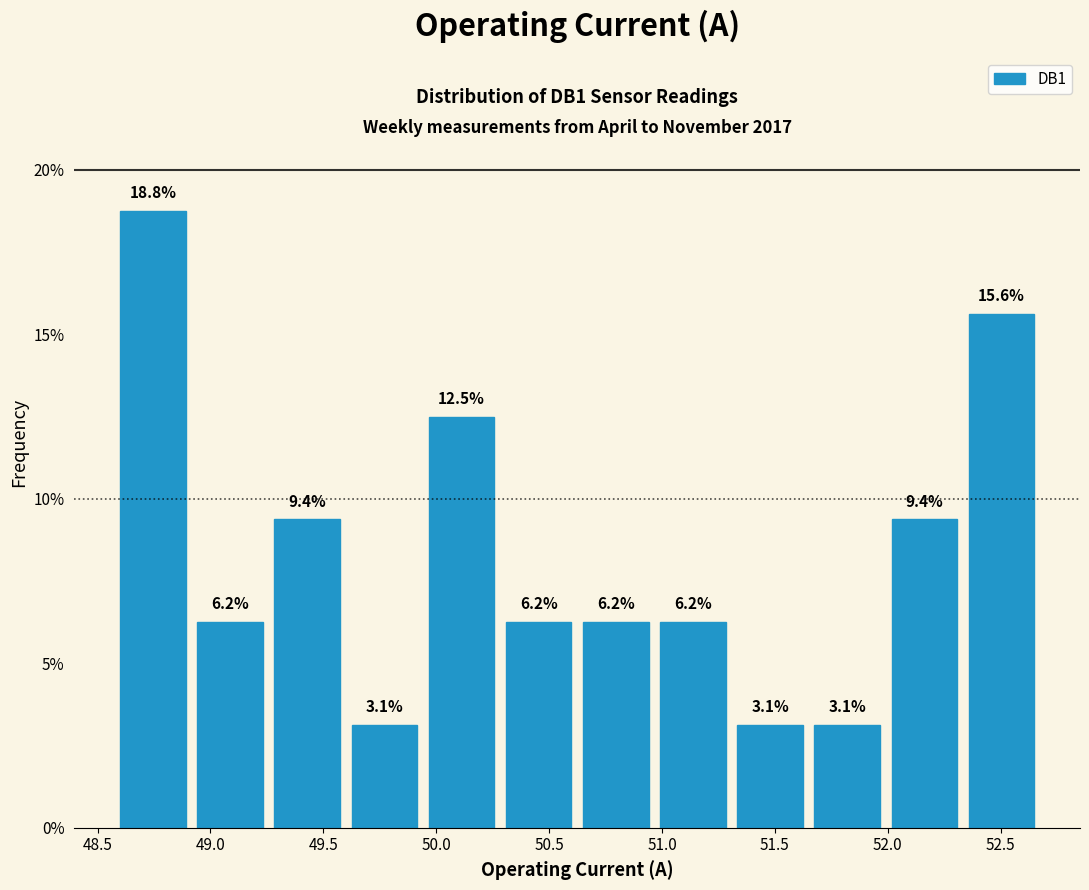

Reading left to right, transcribe this chart: for each bar, give the range it covers on the x-axis and its height. The bar edges are not printed on the chart, so give them approximately, as read against the axis.

48.60 to 48.95: 18.8
48.95 to 49.30: 6.2
49.30 to 49.65: 9.4
49.65 to 49.95: 3.1
49.95 to 50.30: 12.5
50.30 to 50.65: 6.2
50.65 to 51.00: 6.2
51.00 to 51.35: 6.2
51.35 to 51.70: 3.1
51.70 to 52.00: 3.1
52.00 to 52.35: 9.4
52.35 to 52.70: 15.6